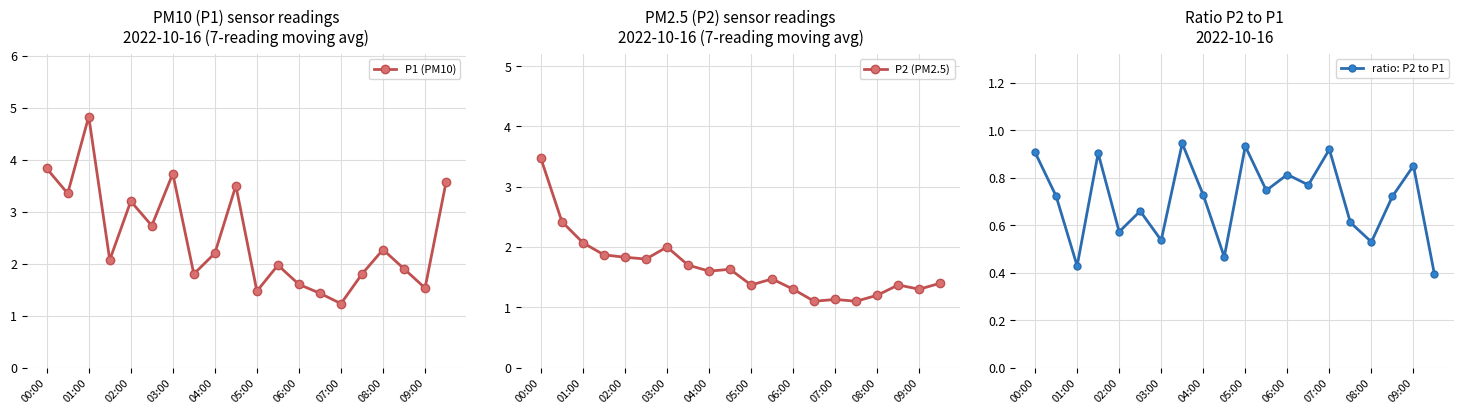

True or false: P1 (PM10) has more than 0 interior local peaks.

True